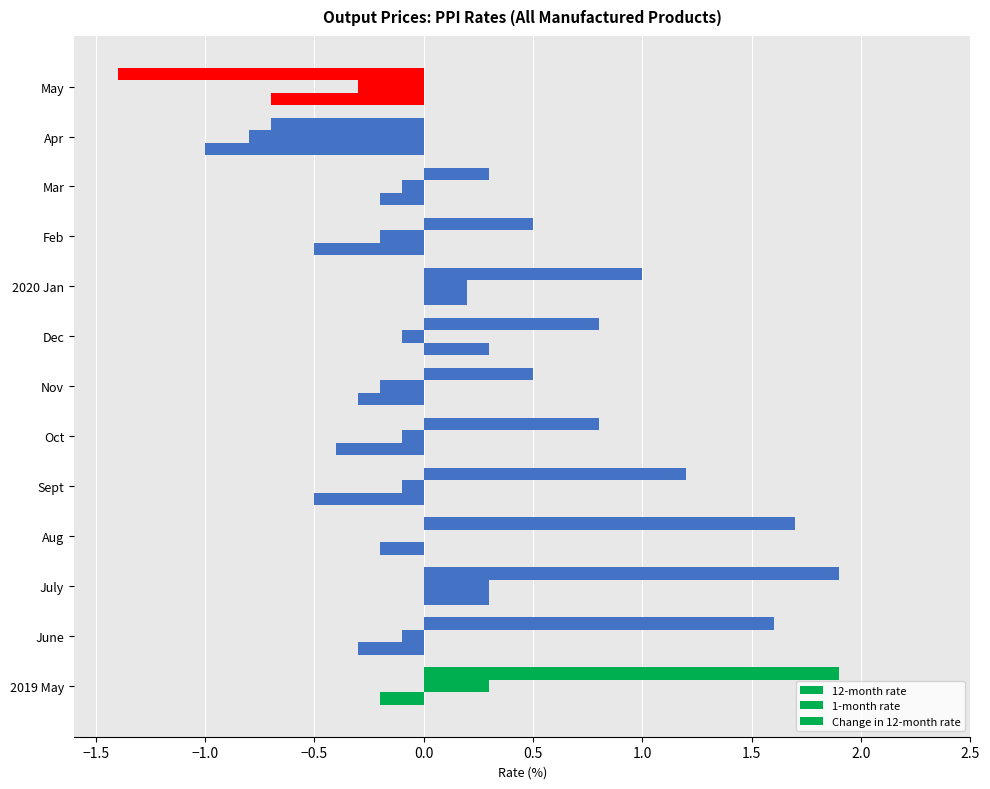

How many distinct data groups are displayed?

3